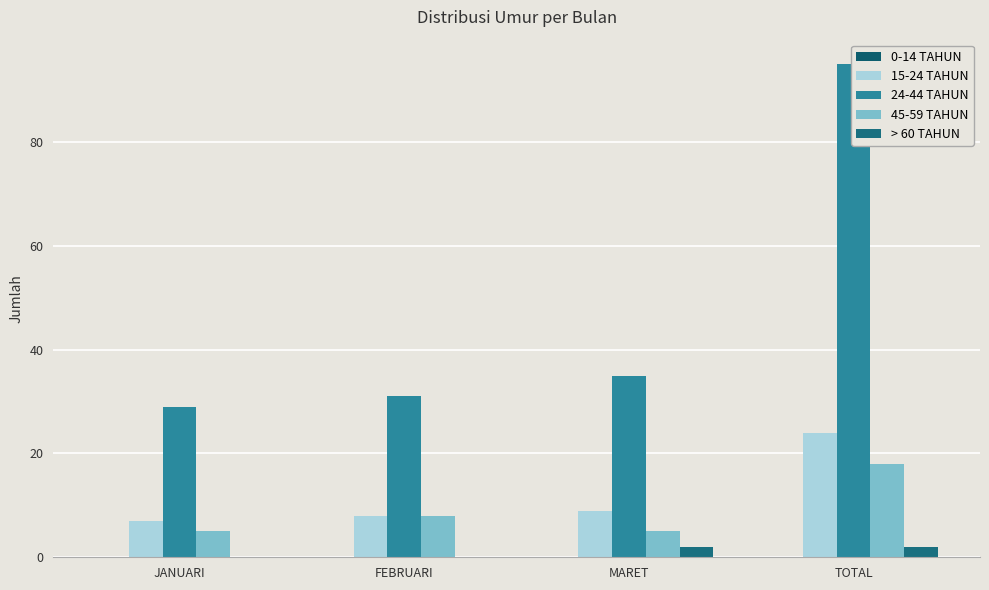

Reading left to right, extract all data points from this chart.

0-14 TAHUN: 0	0	0	0
15-24 TAHUN: 7	8	9	24
24-44 TAHUN: 29	31	35	95
45-59 TAHUN: 5	8	5	18
> 60 TAHUN: 0	0	2	2